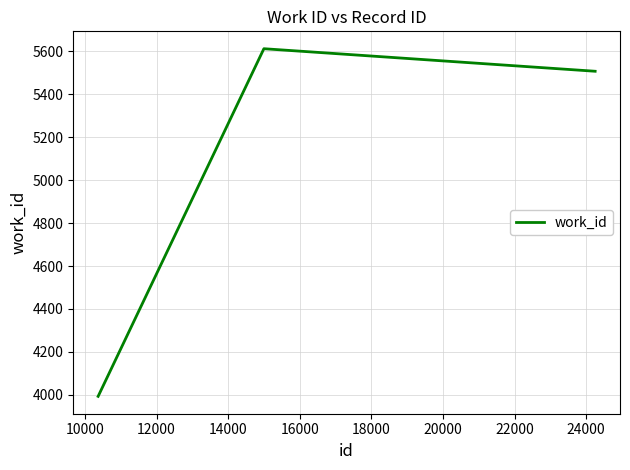

What is the sum of all values?

15112